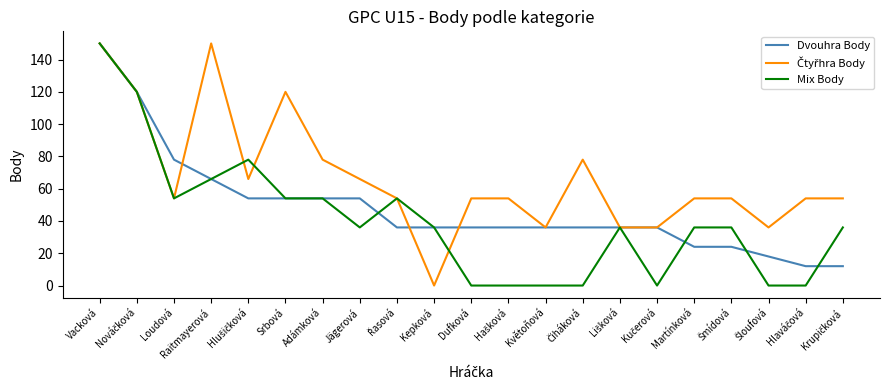

The Mix Body series shows 72 at Srbová. True or false?

False